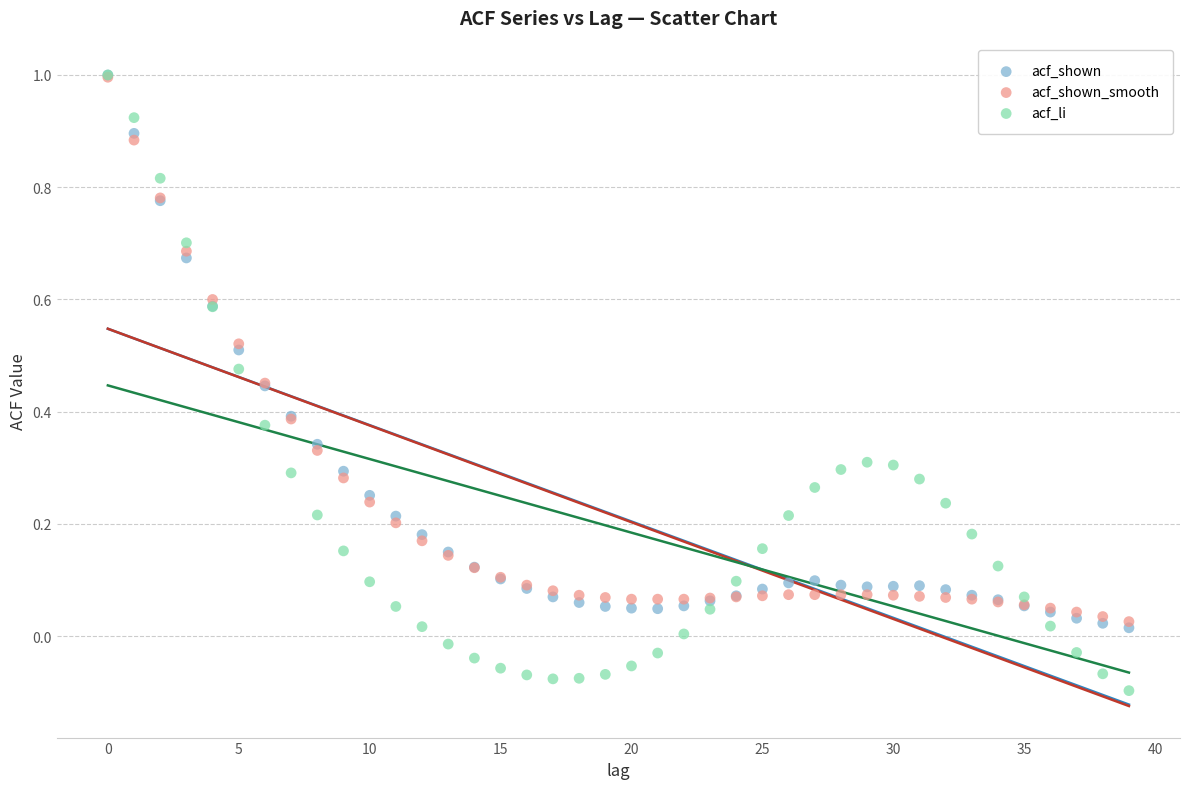

Which series reaches the minimum Y coordinate?

acf_li